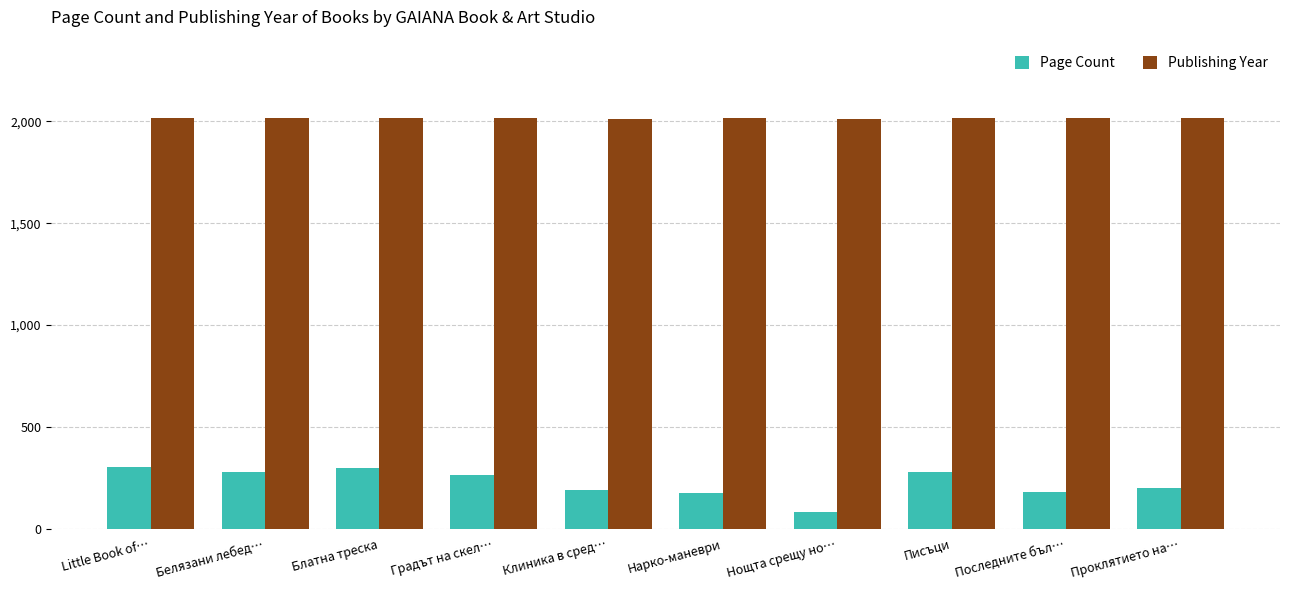

Count the number of data series in this chart.

2